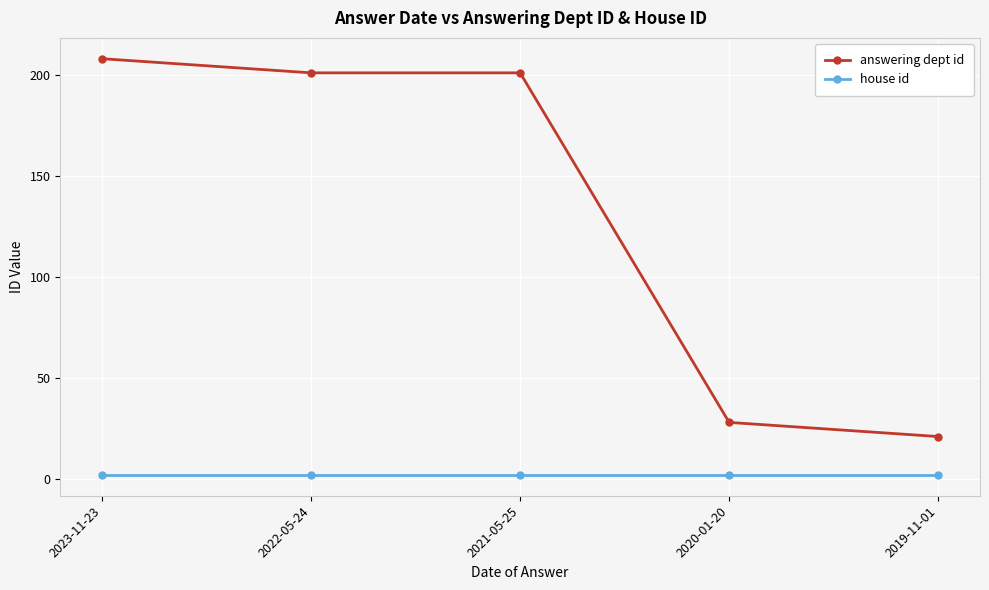

Reading left to right, list all the values displayed in this chart.

answering dept id: 208	201	201	28	21
house id: 2	2	2	2	2